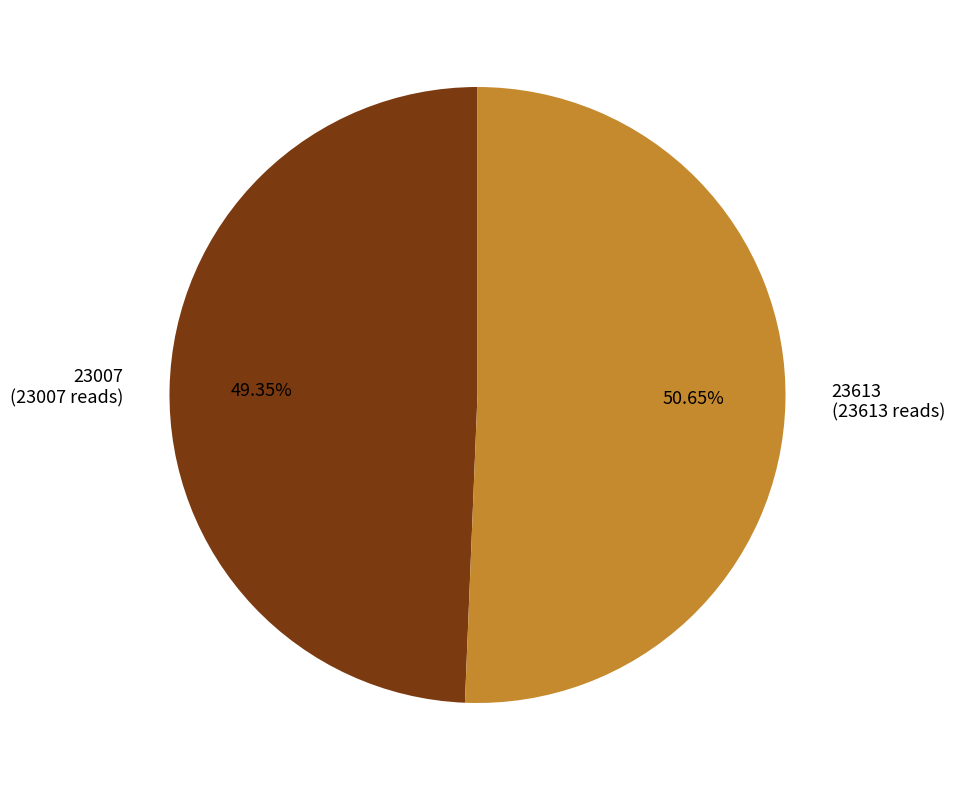

Between 23613 and 23007, which is larger?

23613